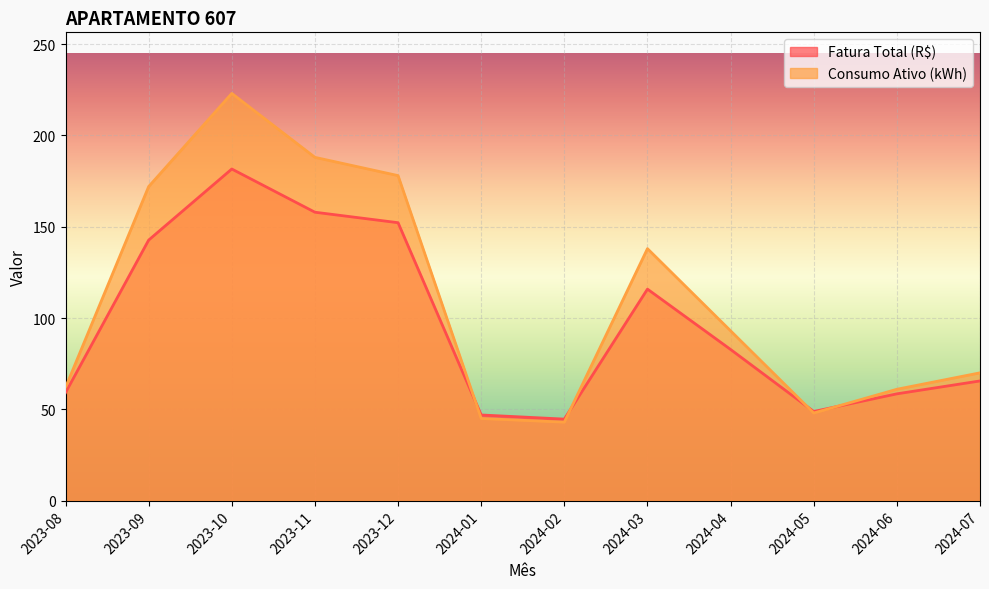

Count the number of data series in this chart.

2